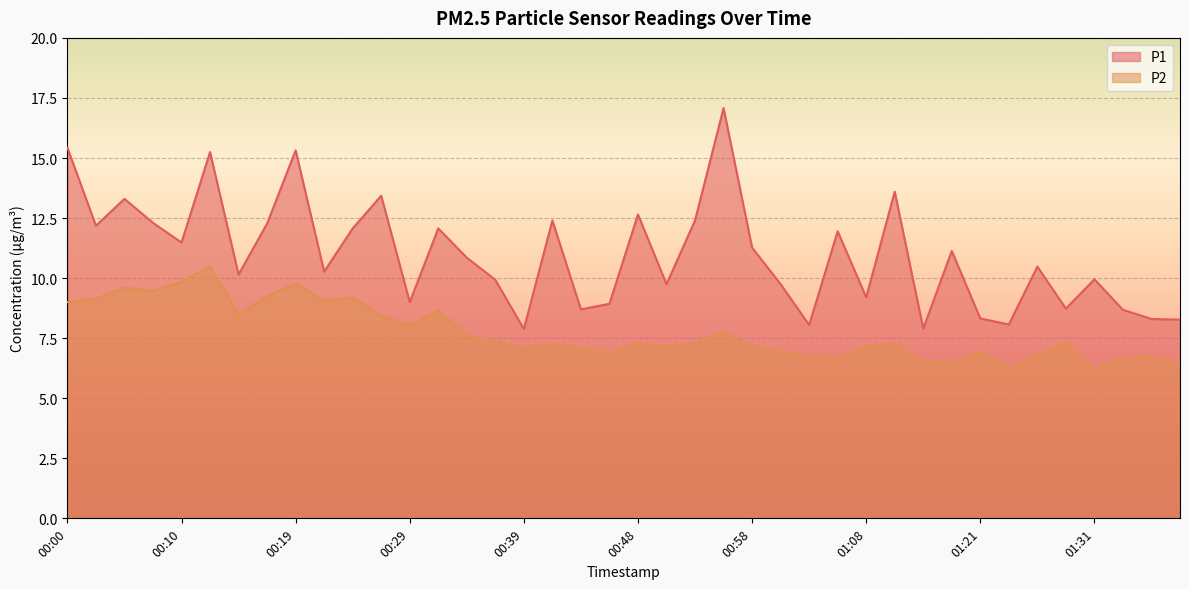

What is the total value across all series at 00:27?

21.9